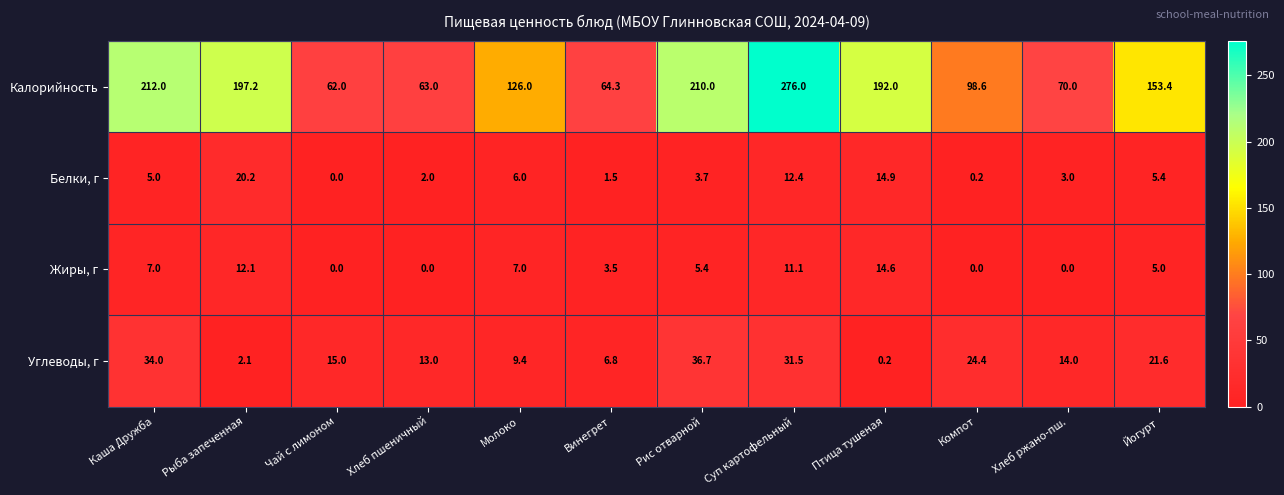

The value of Белки, г at Рис отварной is 3.7. True or false?

True